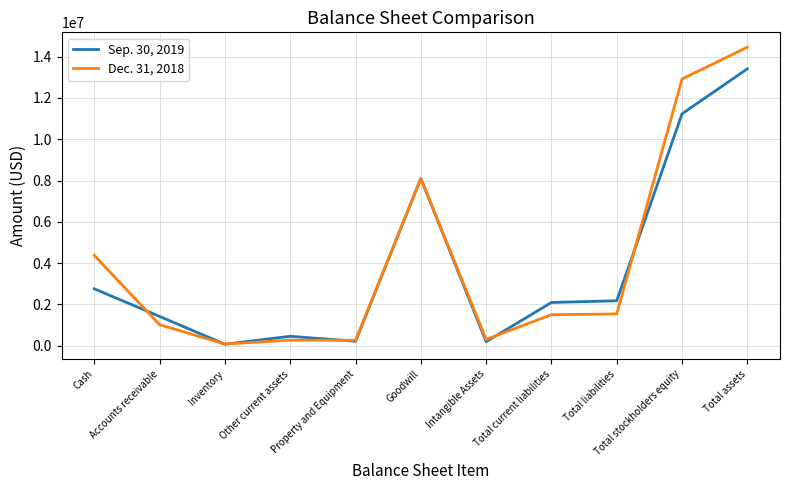

Which series ends up on top after the final intersection of Dec. 31, 2018 and Sep. 30, 2019?

Dec. 31, 2018